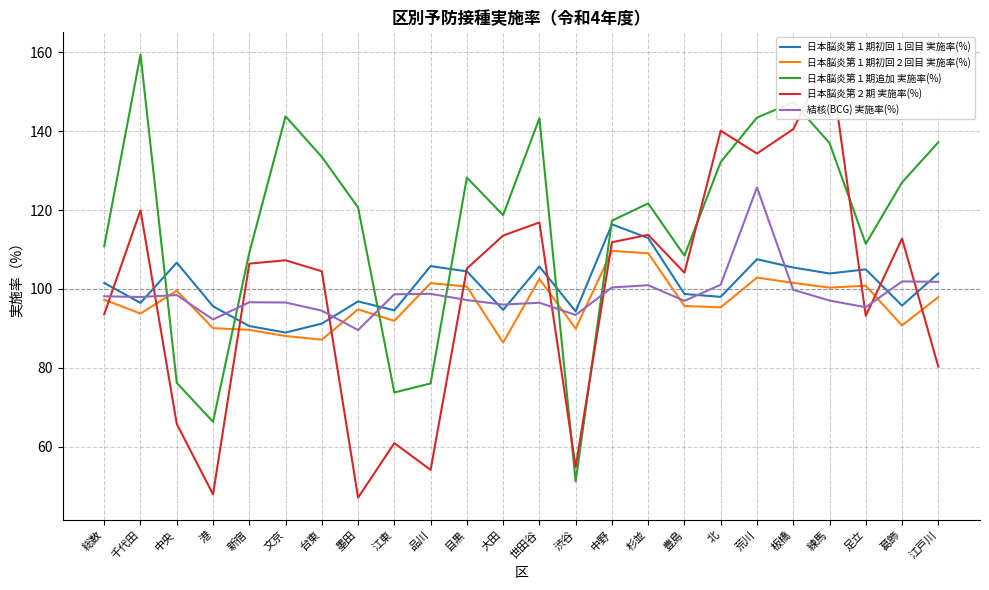

The value of 日本脳炎第１期初回１回目 実施率(%) at 台東 is 42.9. True or false?

False